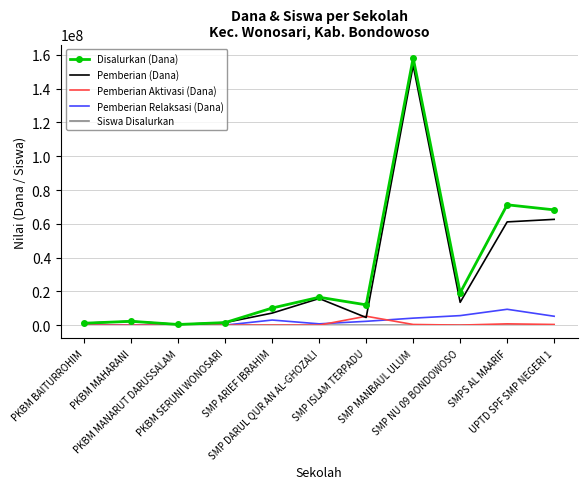

What is the average value of the Pemberian Relaksasi (Dana) series?

2761364